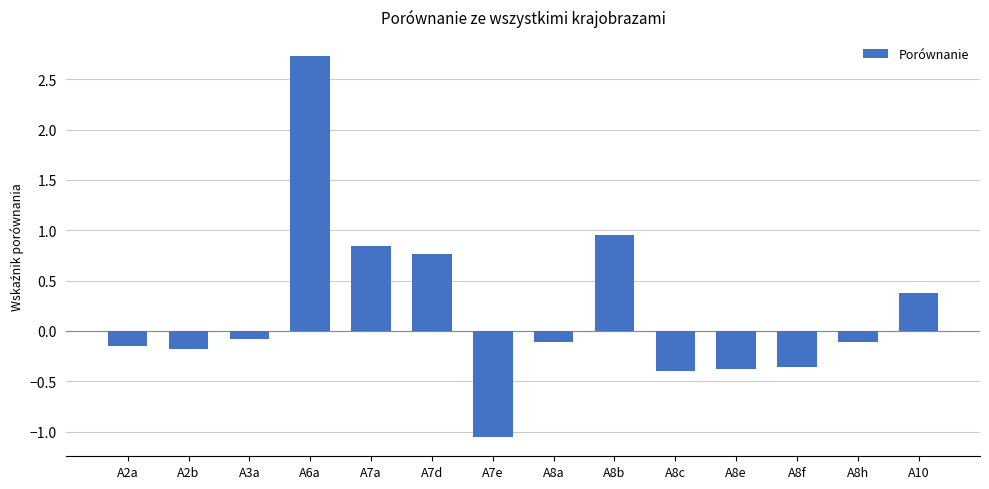

Is it true that the value at A2a is -0.1?

True